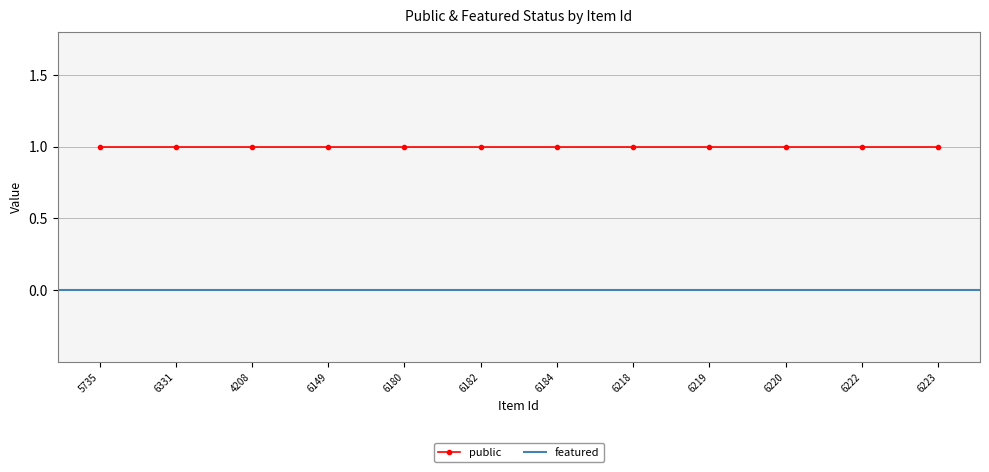

How many distinct data groups are displayed?

2